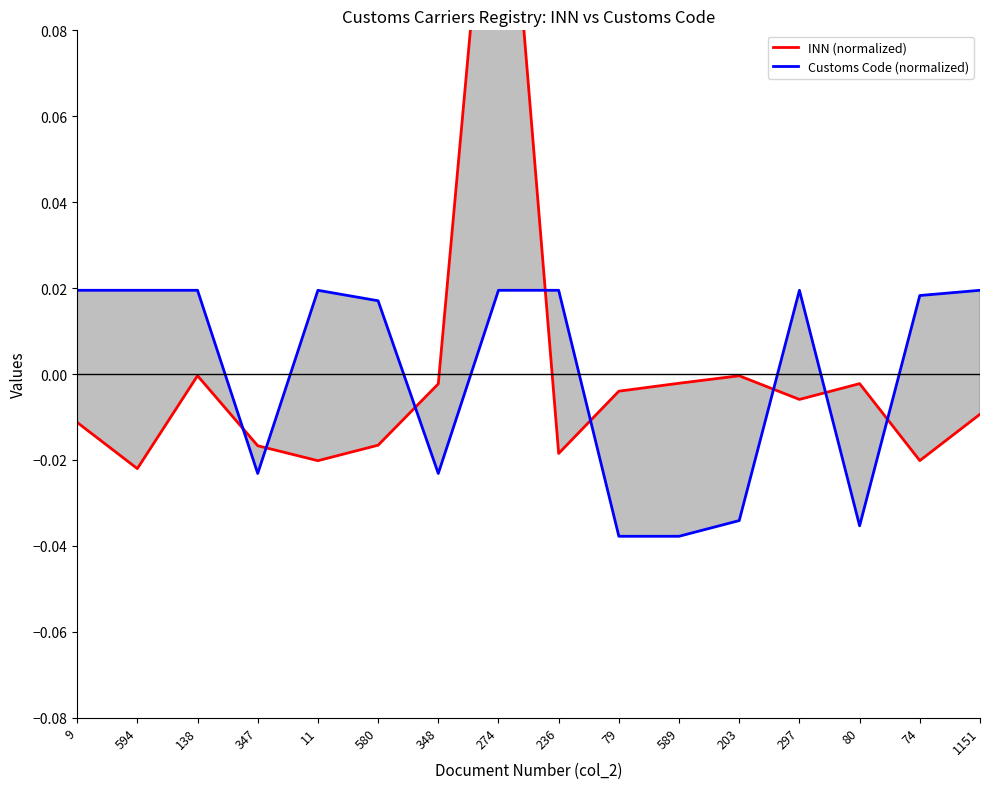

How many values in the Customs Code (normalized) series exceed 0?

10